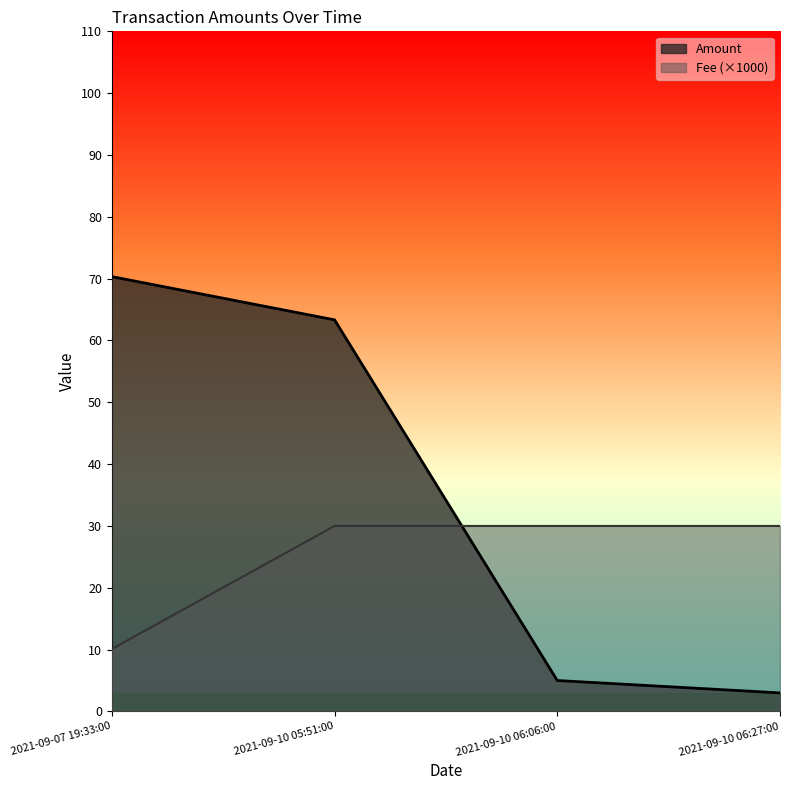

Where is Fee nearest to the value 20?

2021-09-07 19:33:00